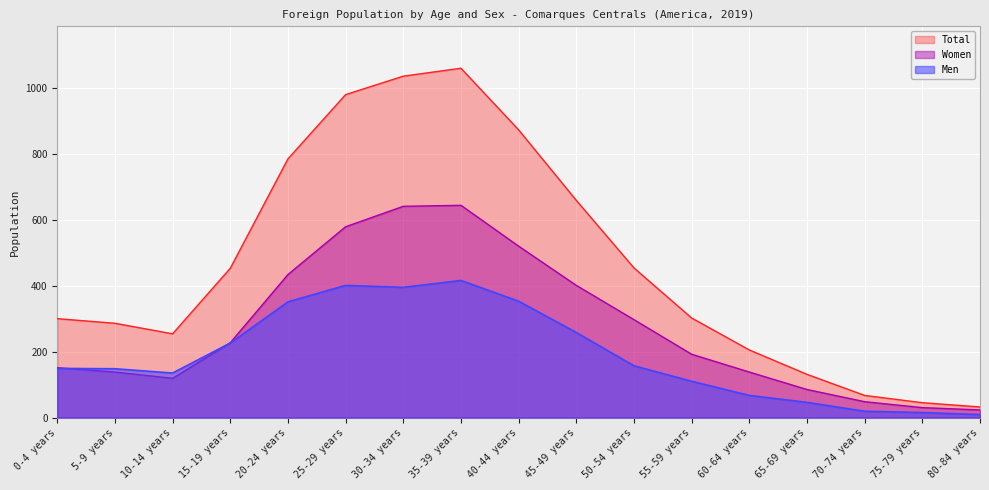

Where does the Men series first go above 149?

15-19 years